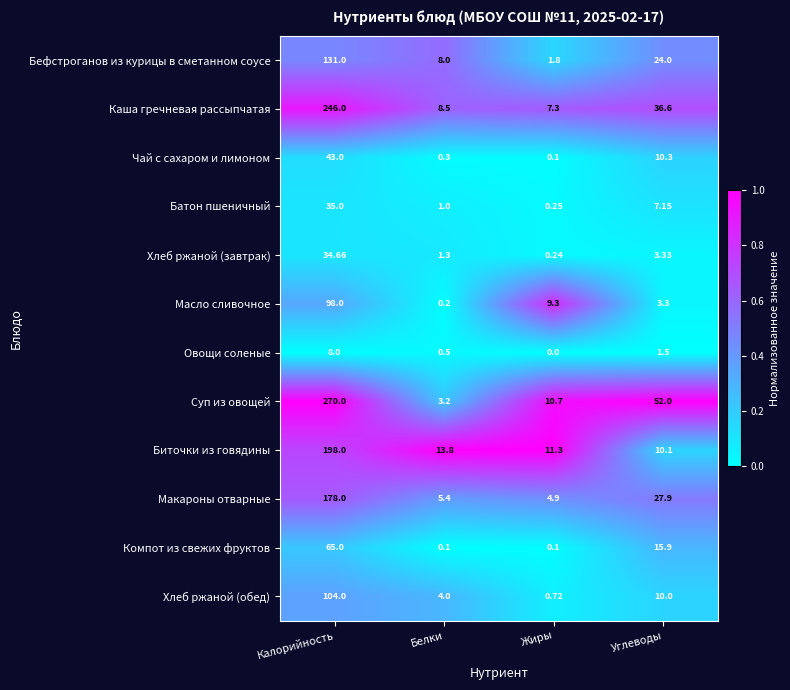

Which series has the largest total across all categories?

Суп из овощей